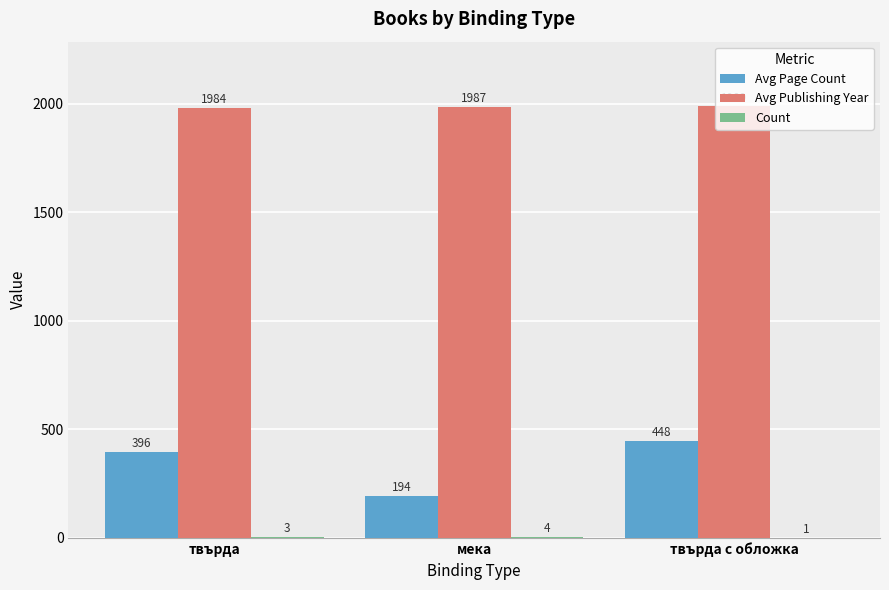

The Avg Publishing Year series shows 1335.5 at твърда с обложка. True or false?

False